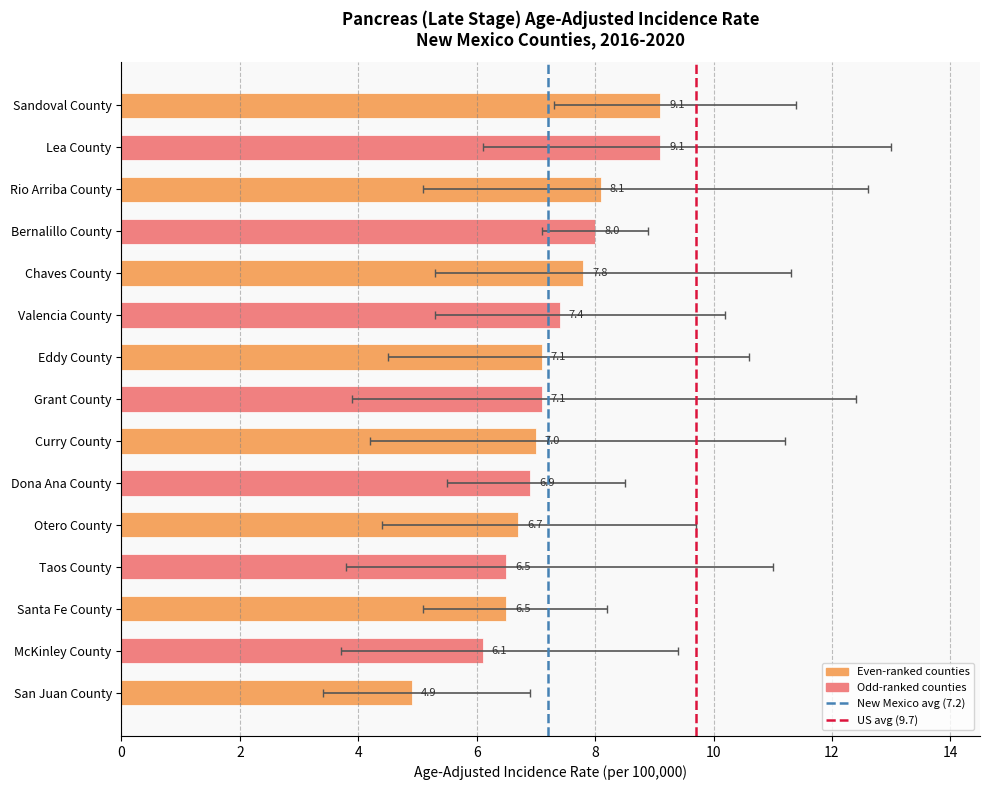

Does the chart contain stacked bars?

No